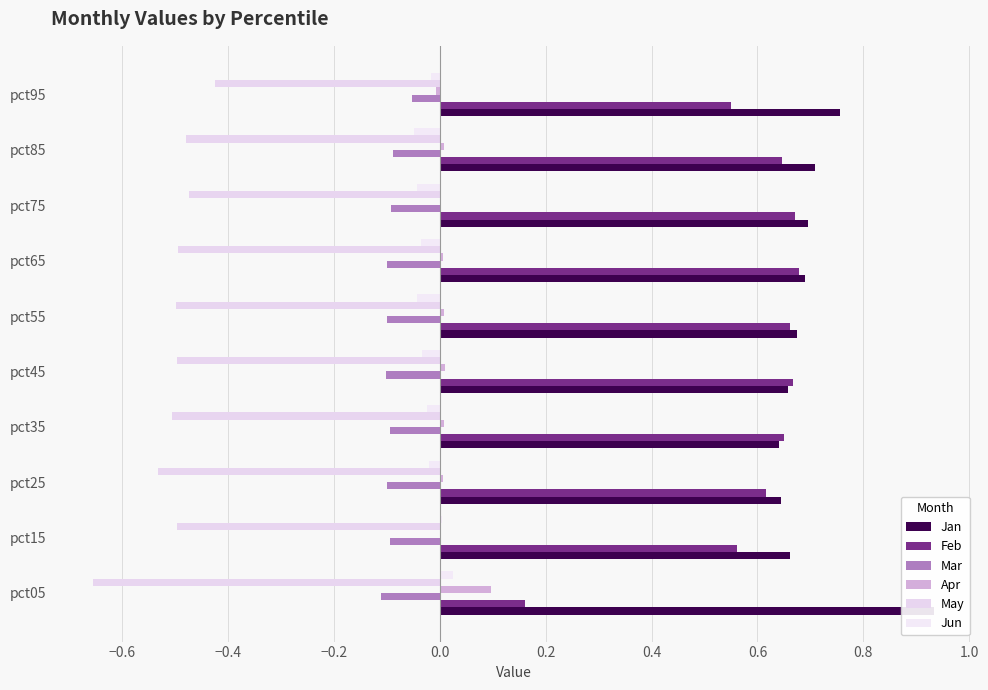

The Apr series shows -0.0 at pct95. True or false?

False